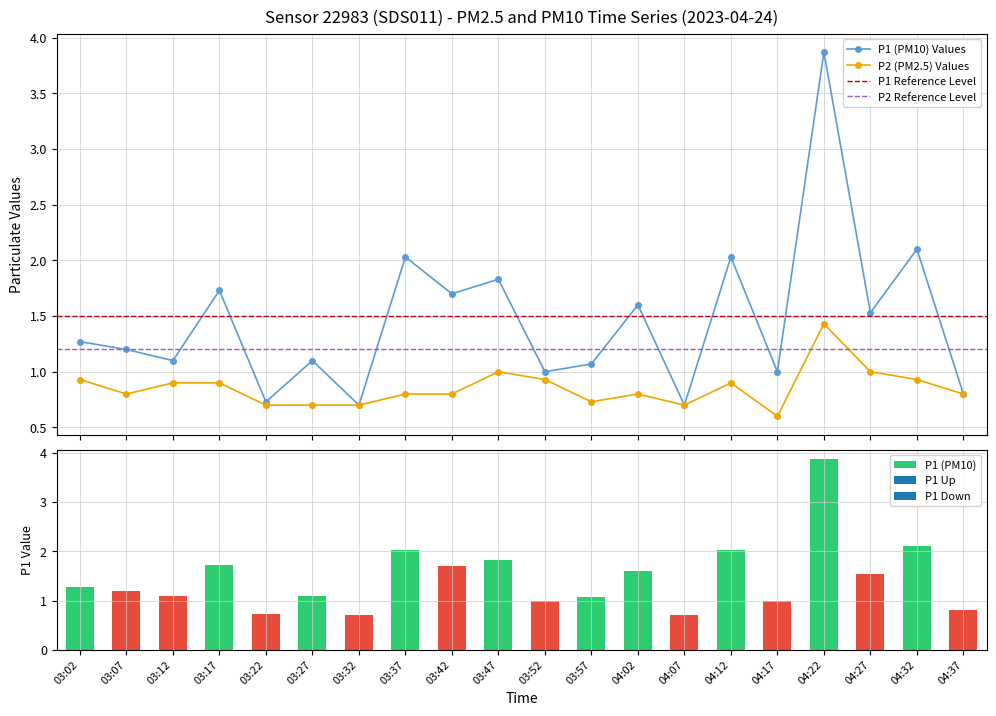

Reading left to right, list all the values displayed in this chart.

P1: 1.3	1.2	1.1	1.7	0.7	1.1	0.7	2.0	1.7	1.8	1.0	1.1	1.6	0.7	2.0	1.0	3.9	1.5	2.1	0.8
P2: 0.9	0.8	0.9	0.9	0.7	0.7	0.7	0.8	0.8	1.0	0.9	0.7	0.8	0.7	0.9	0.6	1.4	1.0	0.9	0.8